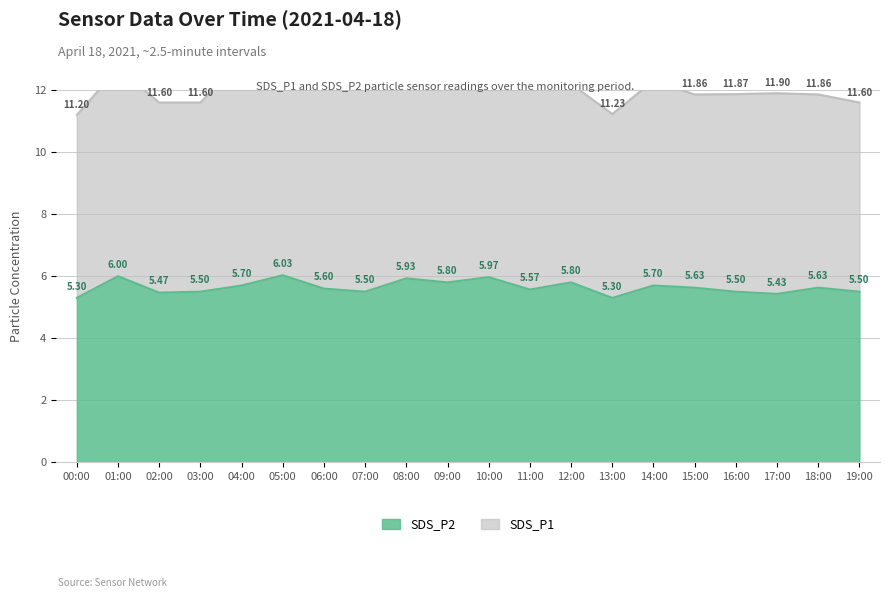

How many interior local peaks (higher than both neighbors) does the data have?

7